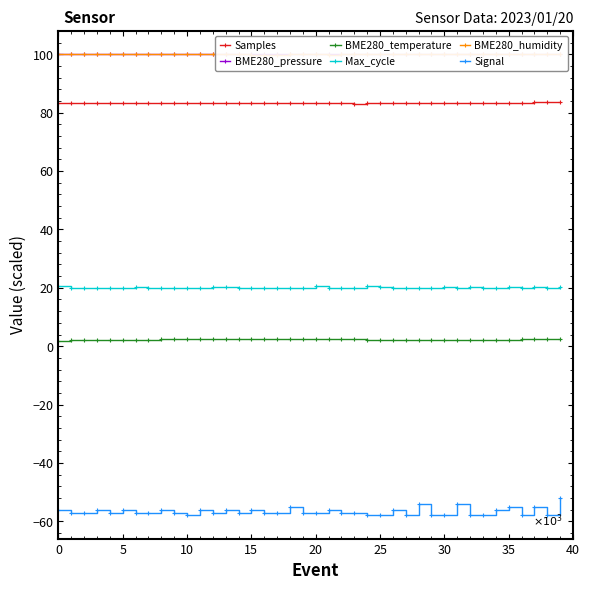

Which series has the widest spread of values?

Signal